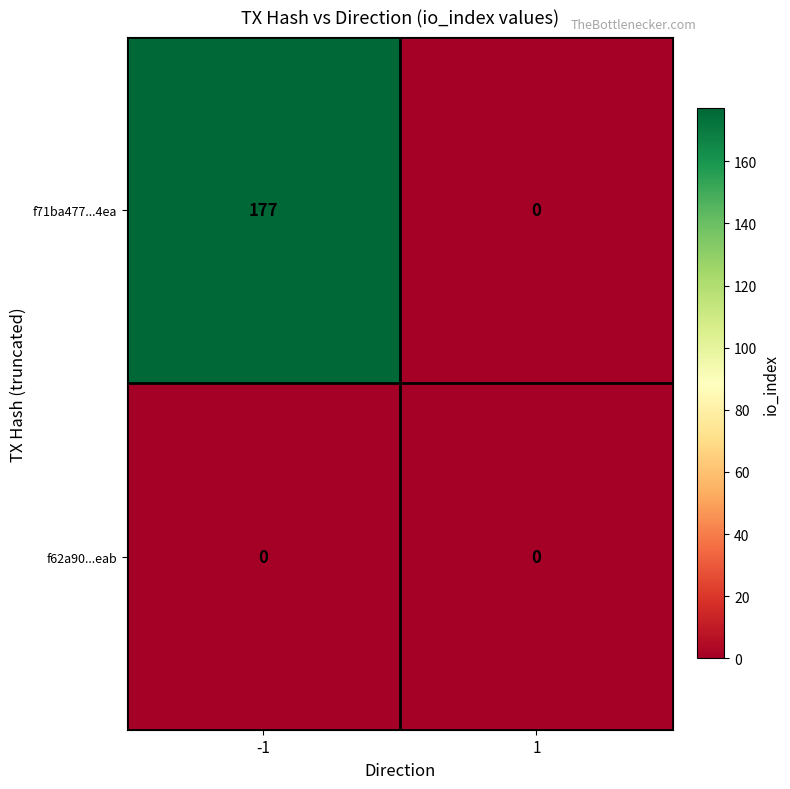

Reading left to right, list all the values displayed in this chart.

f71ba477...4ea: 177	0
f62a90...eab: 0	0